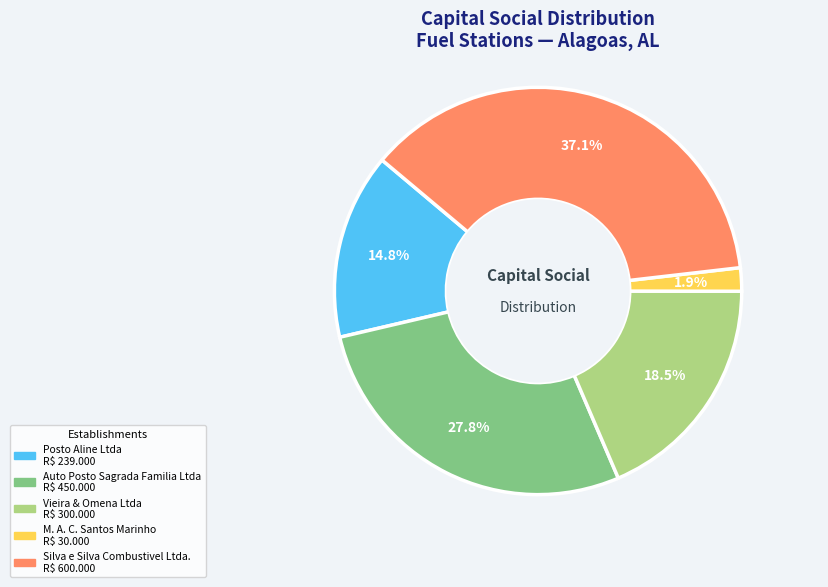

Which slice is the largest?

Silva e Silva Combustivel Ltda.